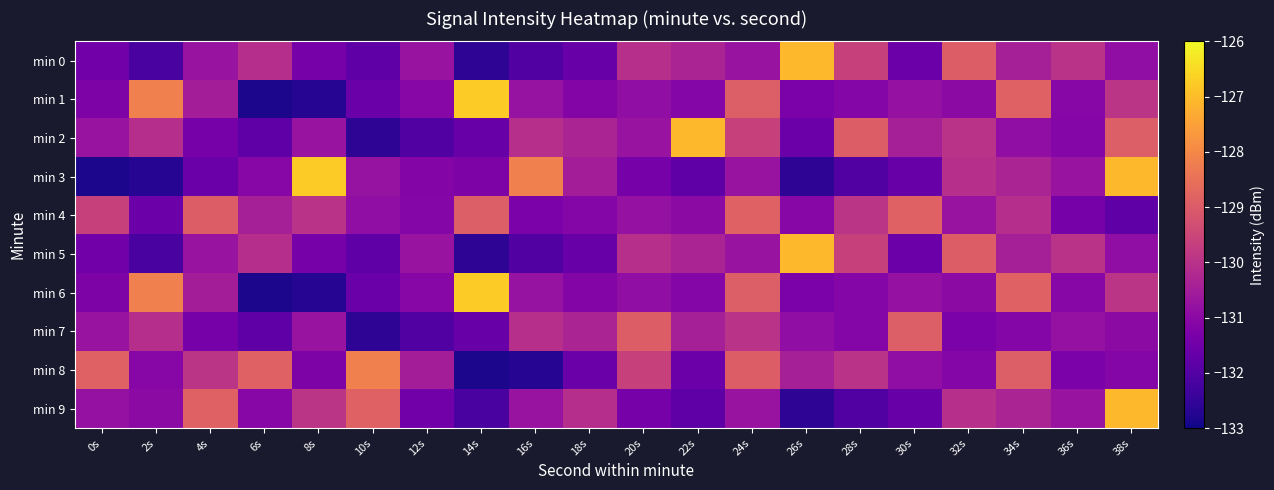

Rank the series at 36s from highest to lowest value.

min 0, min 5, min 3, min 9, min 7, min 1, min 6, min 2, min 8, min 4